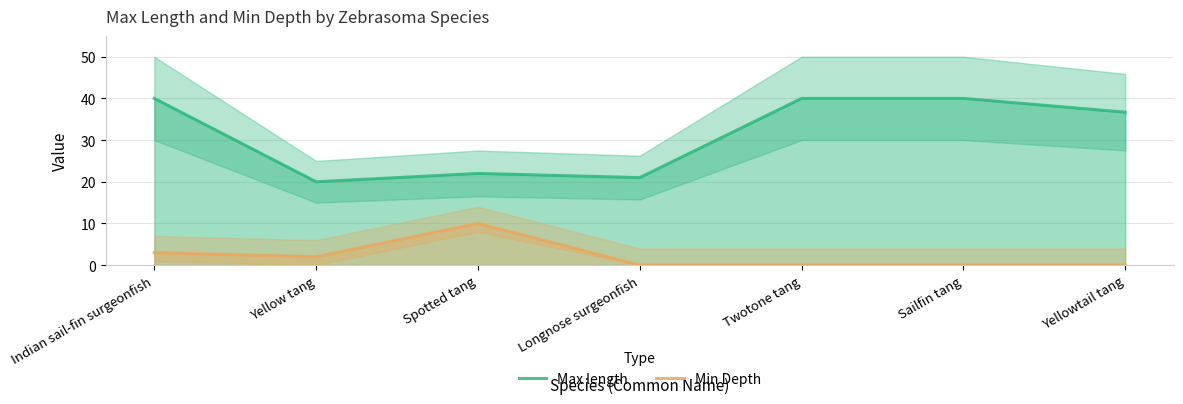

True or false: Max length has a value of 22.0 at Spotted tang.

True